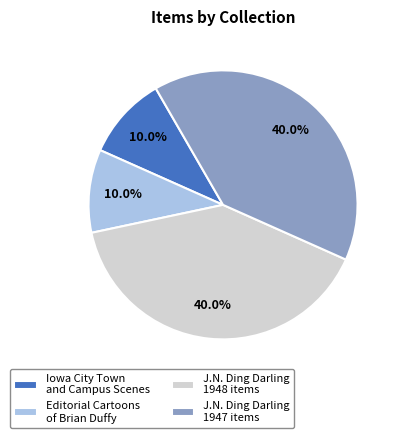

To the nearest percent, what is the difference between the largest and smallest slice percentages?

30%